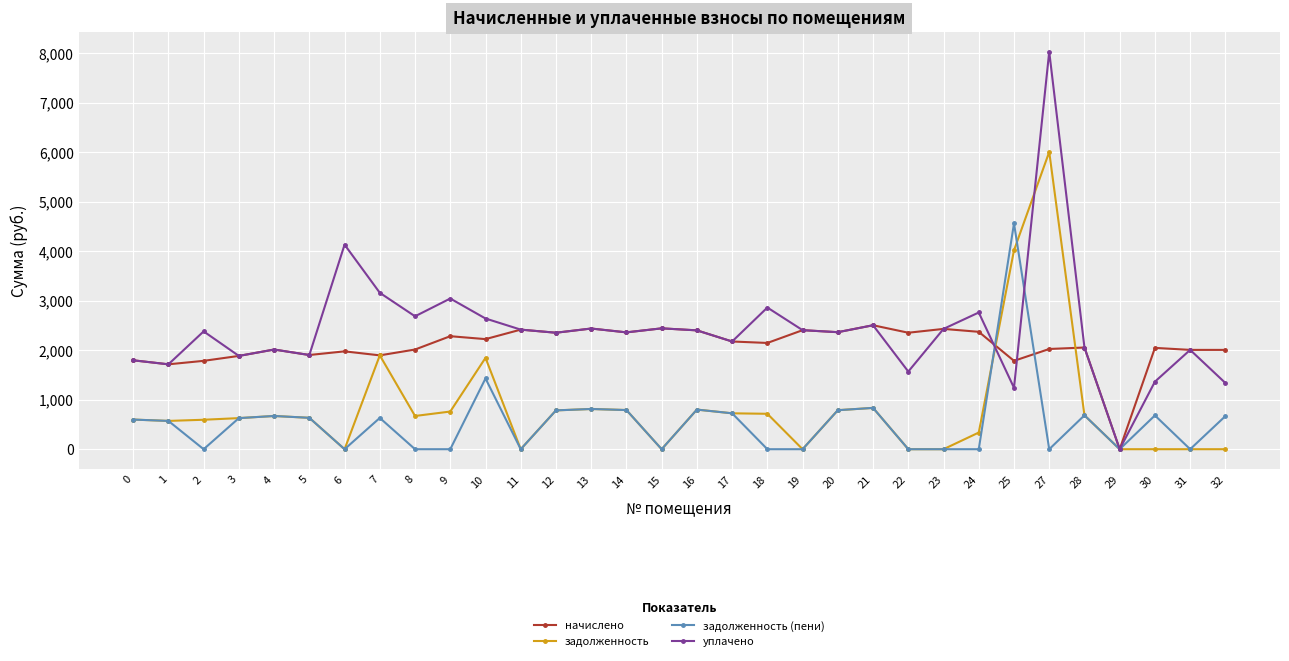

Between 20 and 24, which series saw the biggest shift?

задолженность (пени)